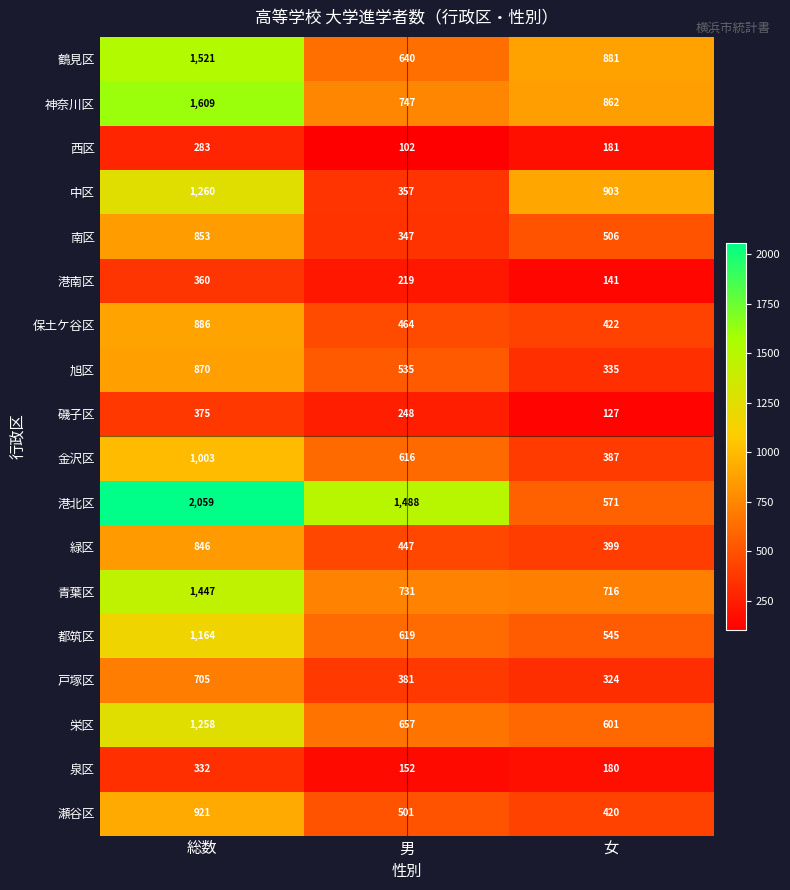

Which series changed the most between 男 and 女?

港北区